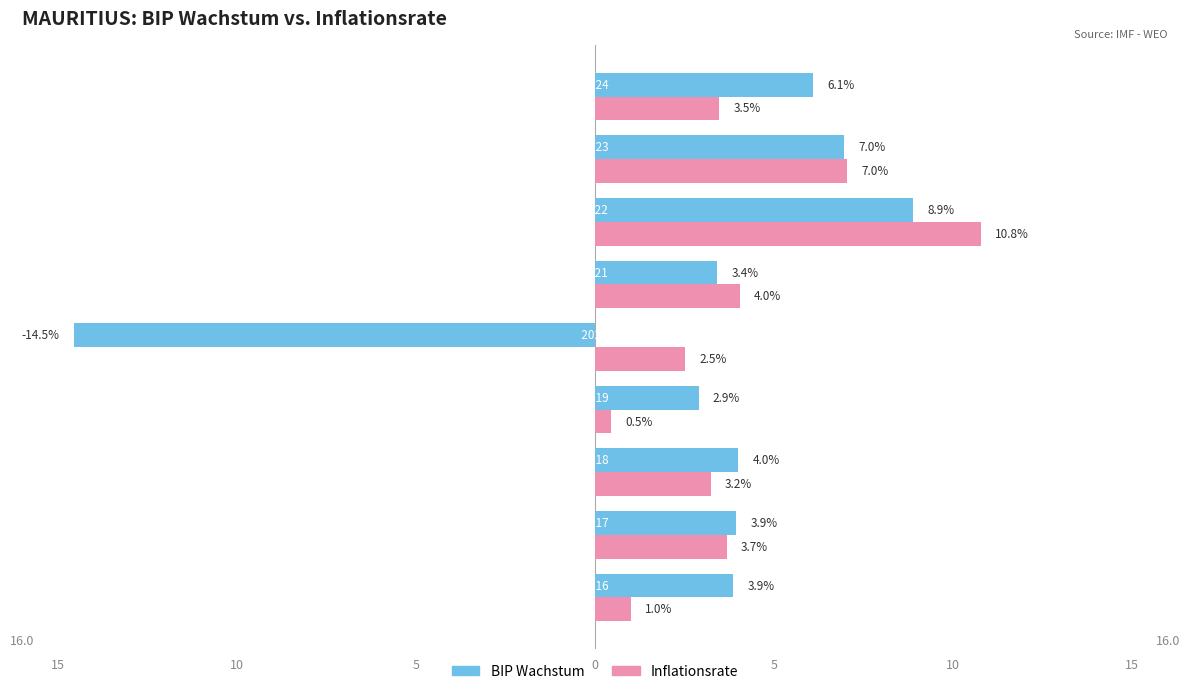

What are all the series names shown in the legend?

BIP Wachstum, Inflationsrate